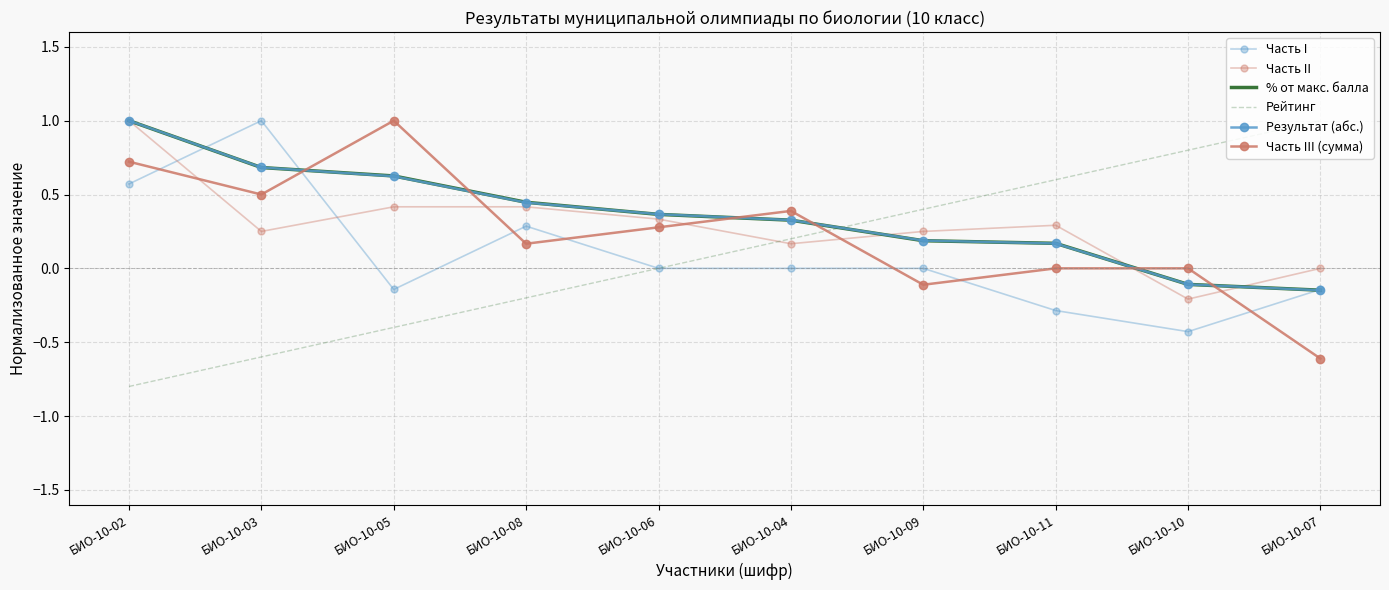

What is the approximate value of Результат (абс.) at БИО-10-07?

-0.1